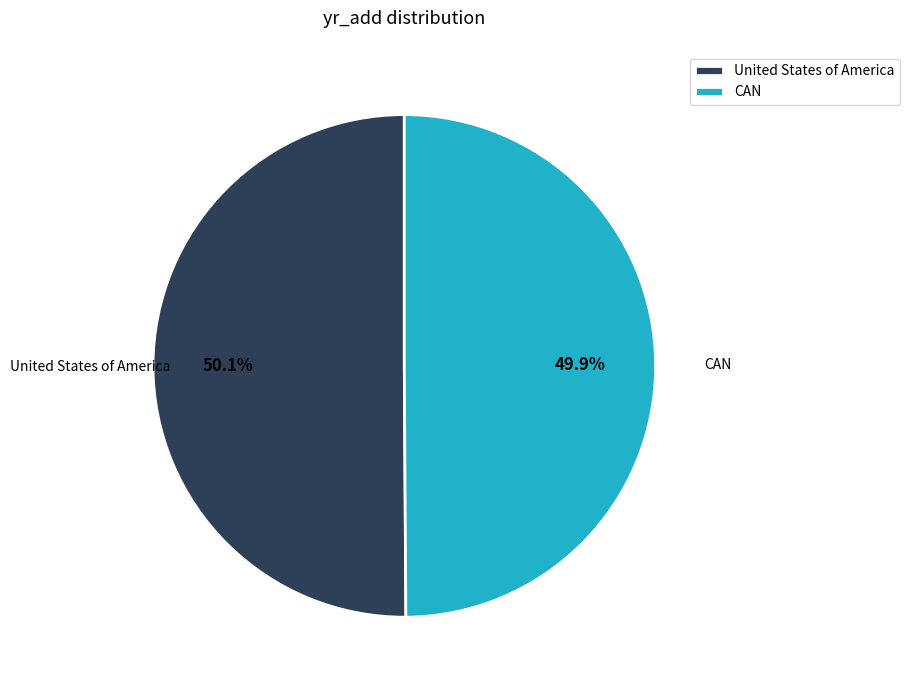

Do United States of America and CAN together represent more than half of the pie?

Yes